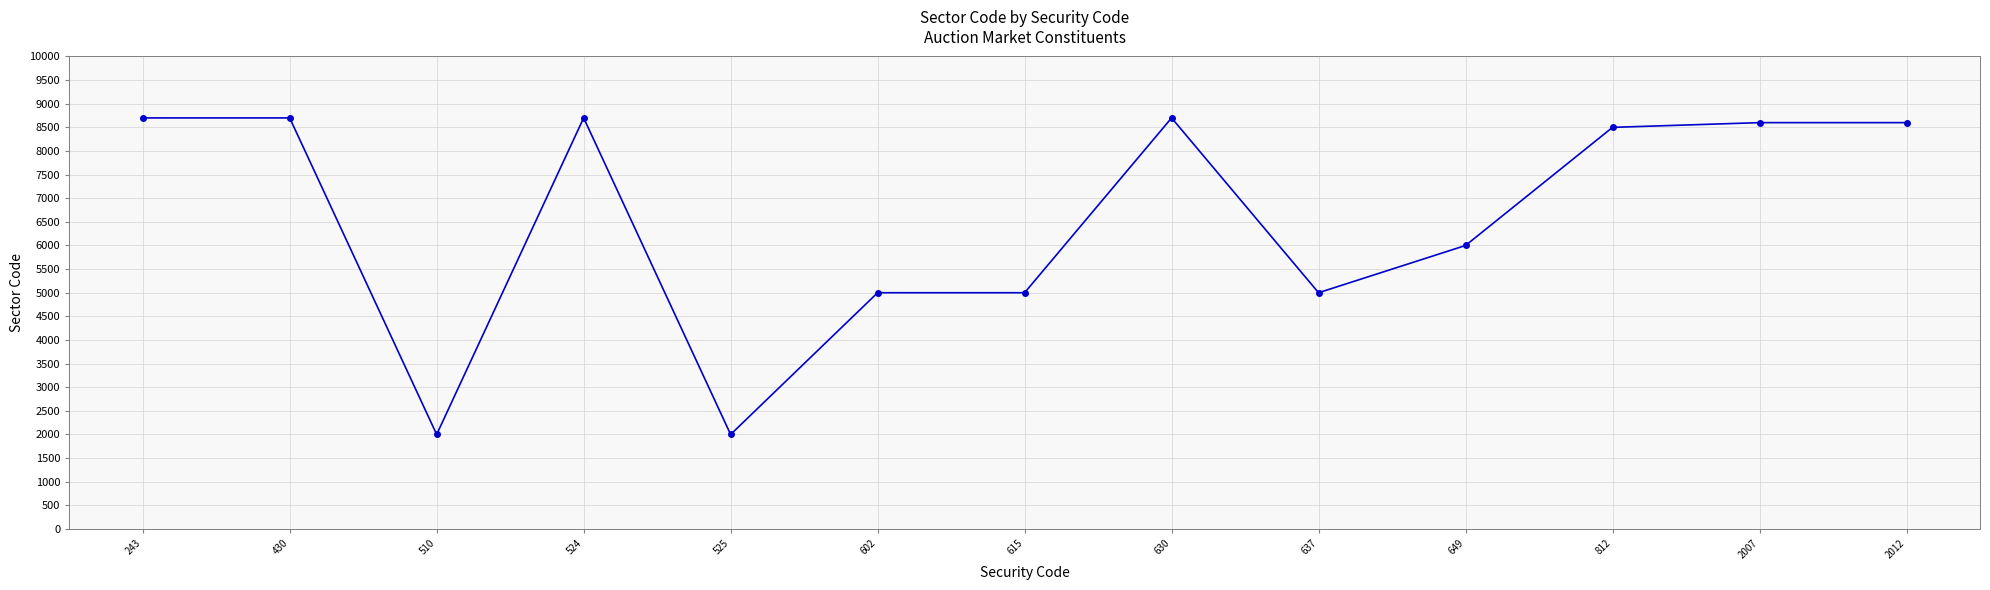

Is it true that the value at 525 is 2000?

True